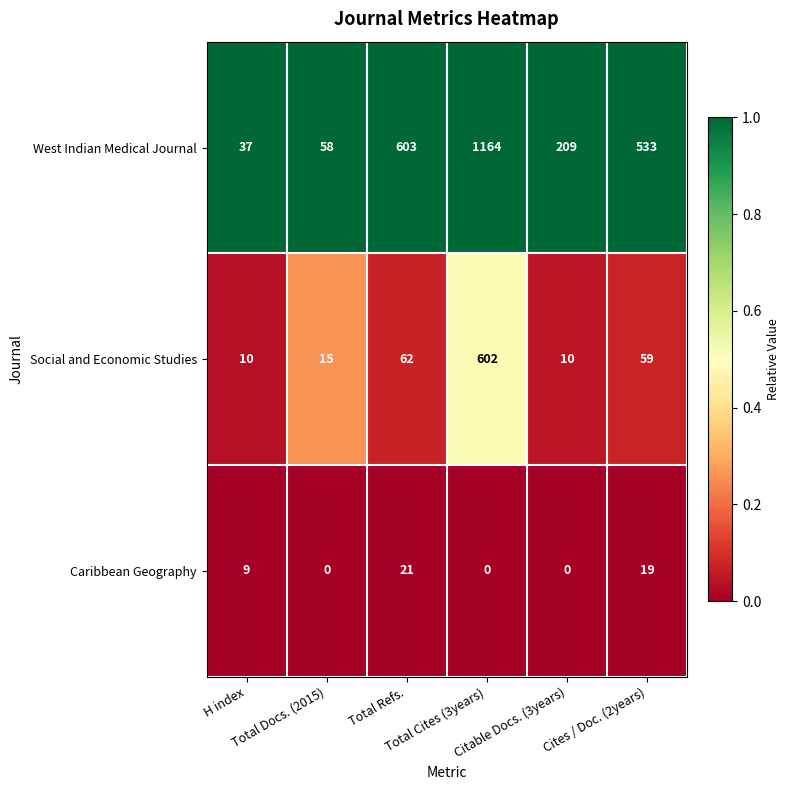

What is the difference between the highest and lowest values at Citable Docs. (3years)?

209